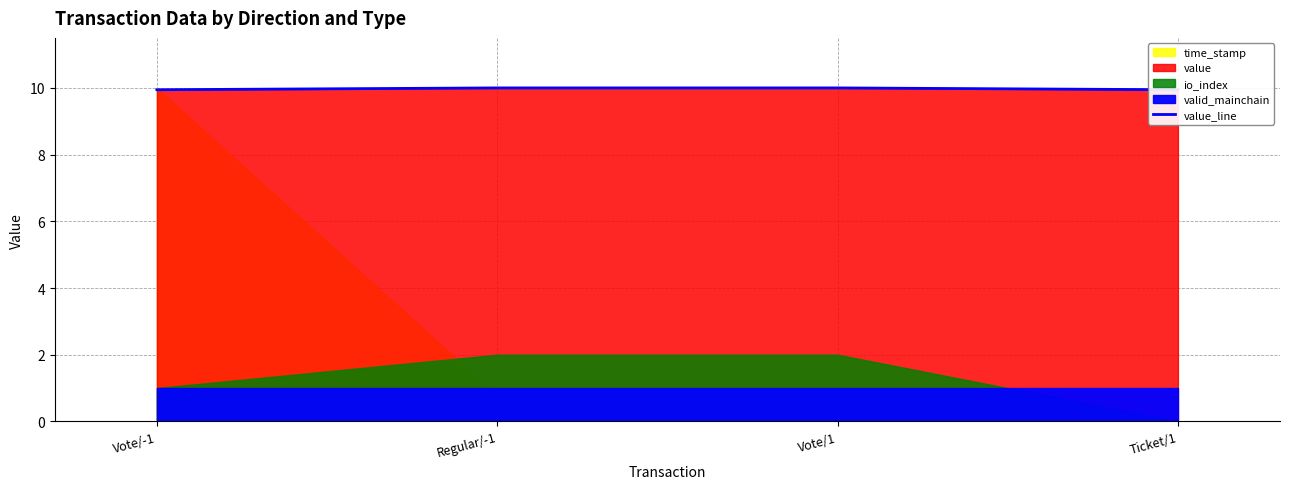

At which category does the chart reach its minimum across all series?

Vote/-1